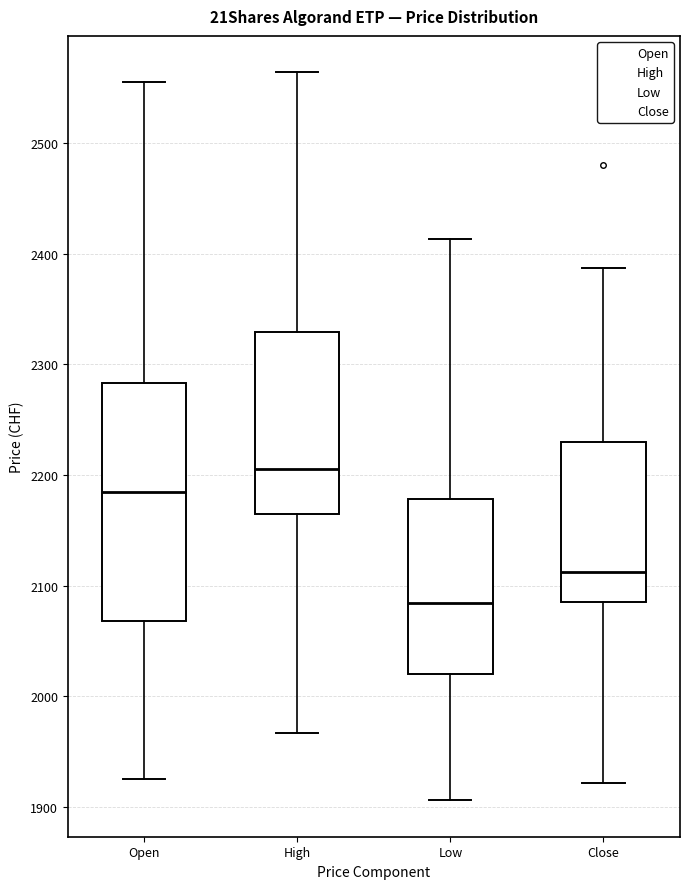

Reading left to right, transcribe this box plot: for each box, give where its median line is, the range the box spans, and where its two whiskers end, as read against the y-axis. The values are not printed on the chart, so give them approximately, as read against the axis.

Open: median 2180, box 2070 to 2280, whiskers 1930 to 2560
High: median 2210, box 2160 to 2330, whiskers 1970 to 2560
Low: median 2080, box 2020 to 2180, whiskers 1910 to 2410
Close: median 2110, box 2090 to 2230, whiskers 1920 to 2390